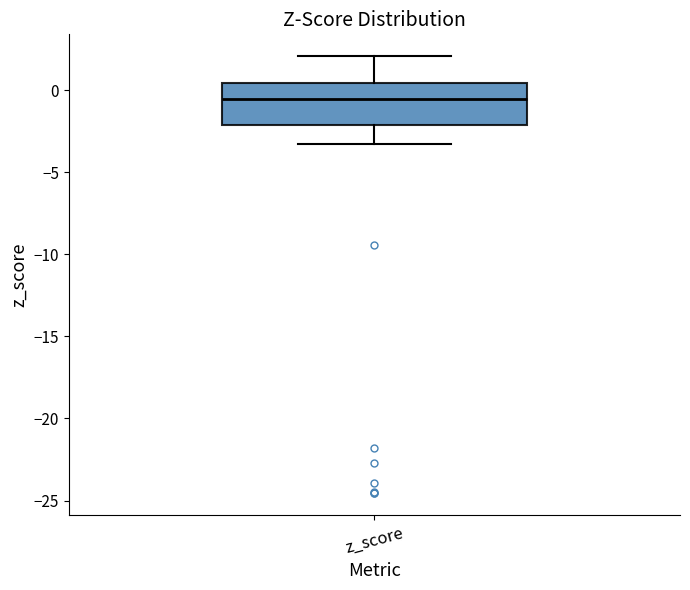

Transcribe this box plot: give where the median line is, the range the box spans, and where the two whiskers end, as read against the y-axis. The values are not printed on the chart, so give them approximately, as read against the axis.

median -0.5, box -2.0 to 0.5, whiskers -3.5 to 2.0